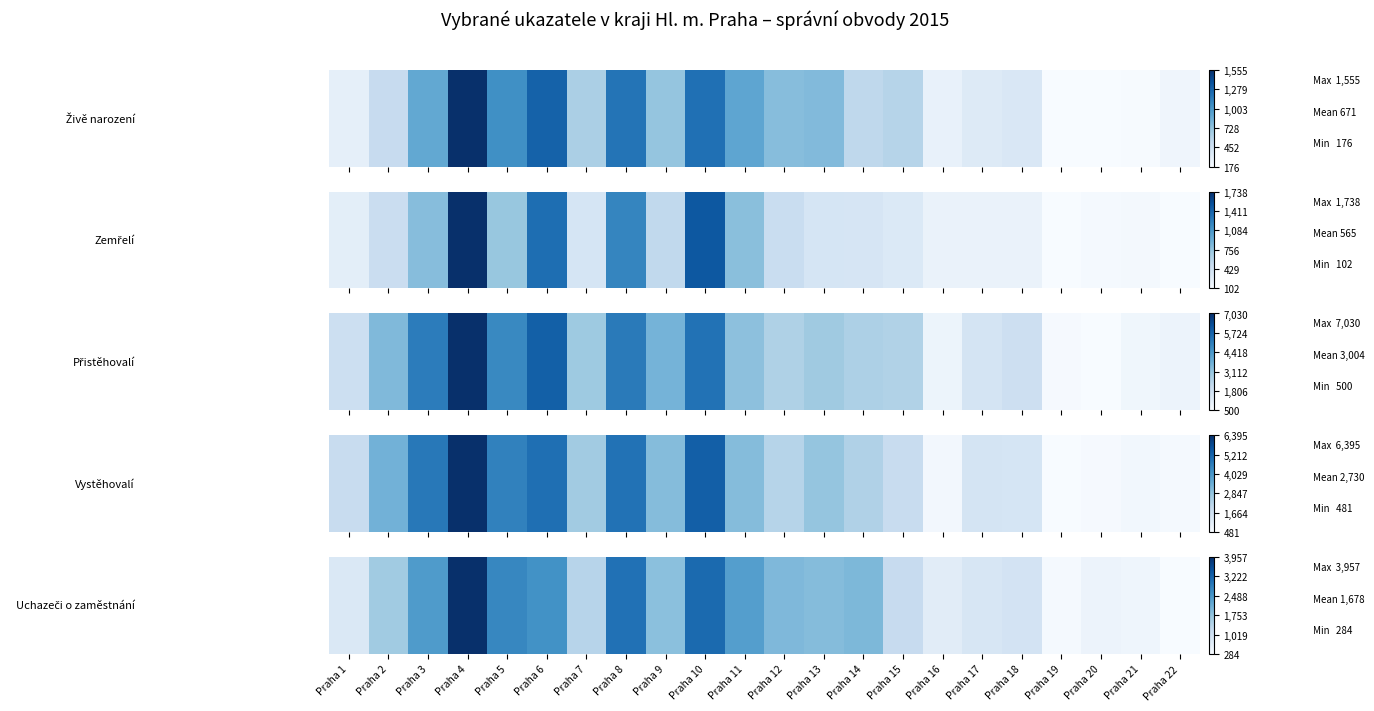

True or false: the data shows 0.1 at Praha 1.

True